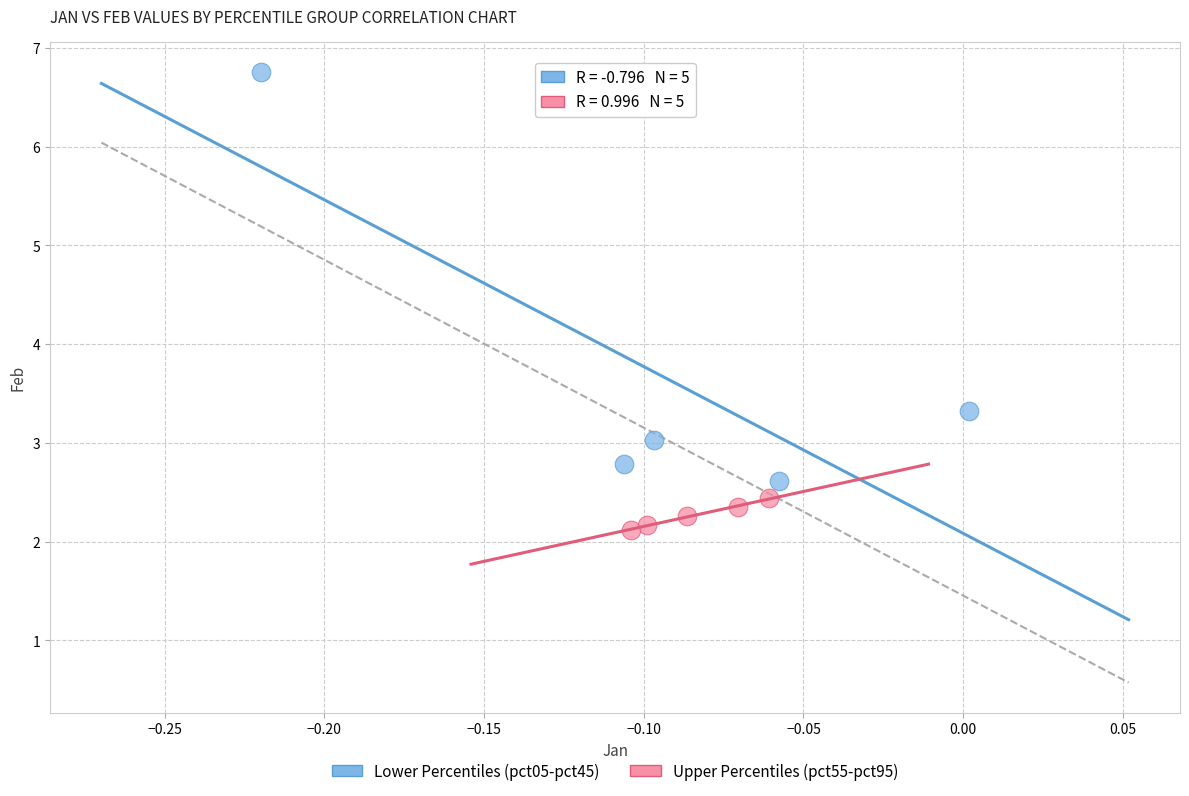

Which series contains the highest Y value?

Lower Percentiles (pct05-pct45)